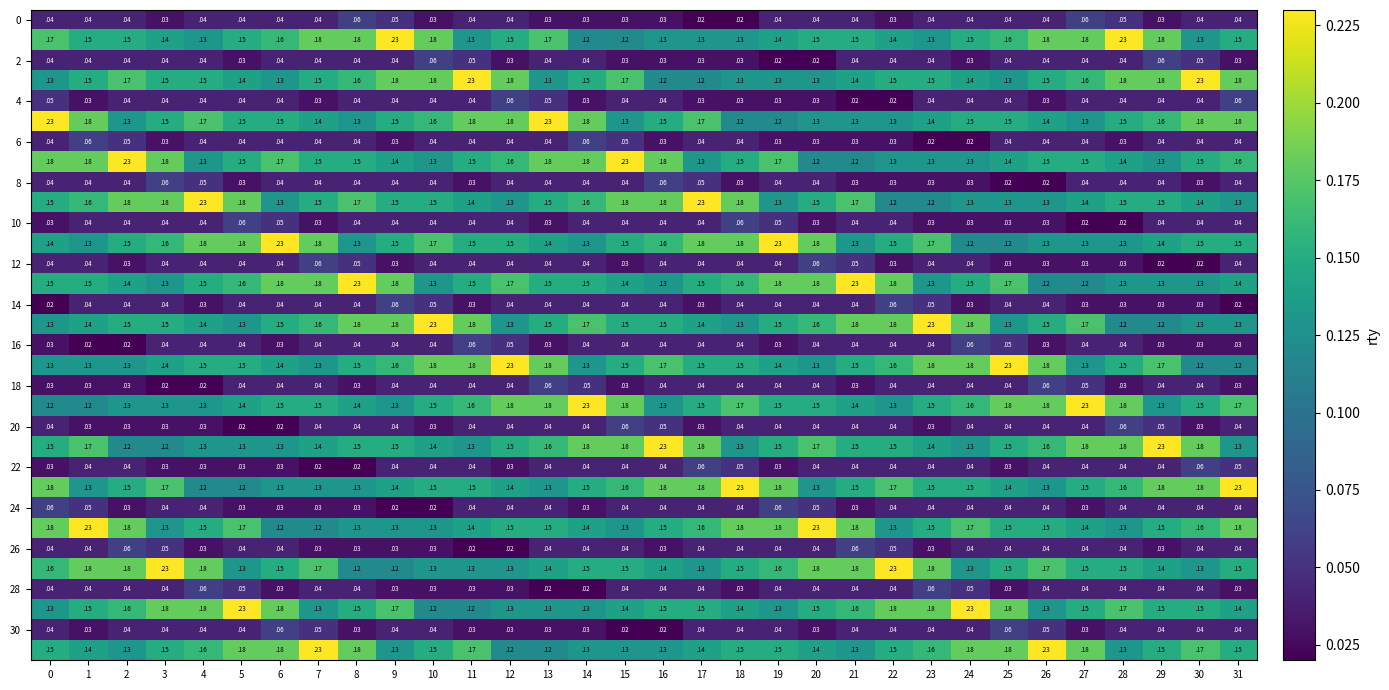

At how many categories does at least one series exceed 0?

32